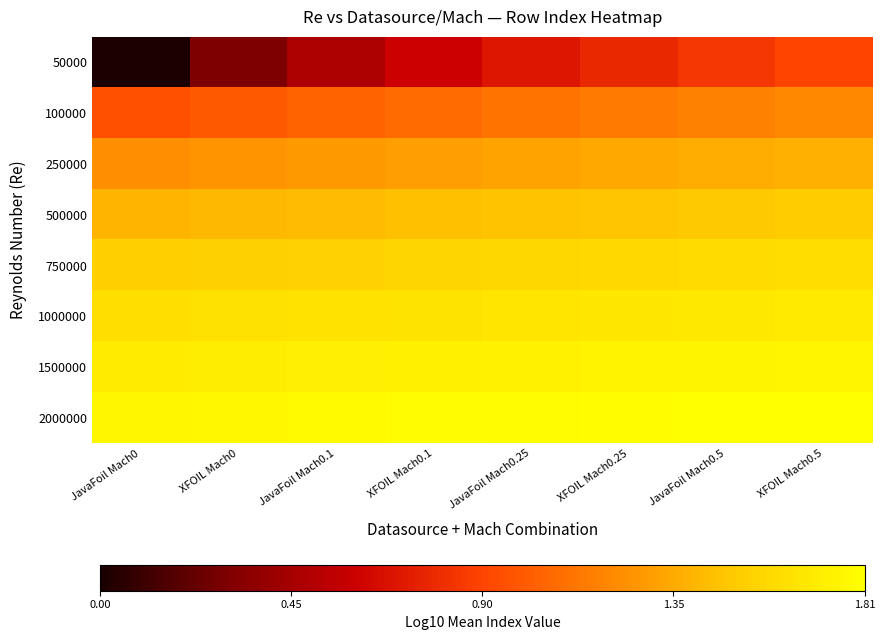

Which series has the largest range (max minus min)?

50000